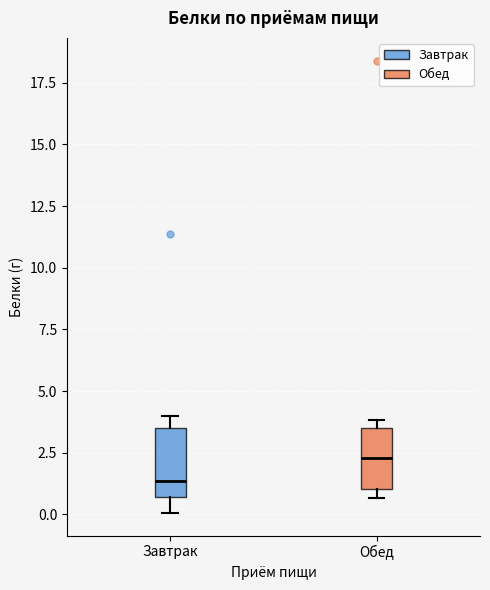

Which box's median line is the lowest?

Завтрак